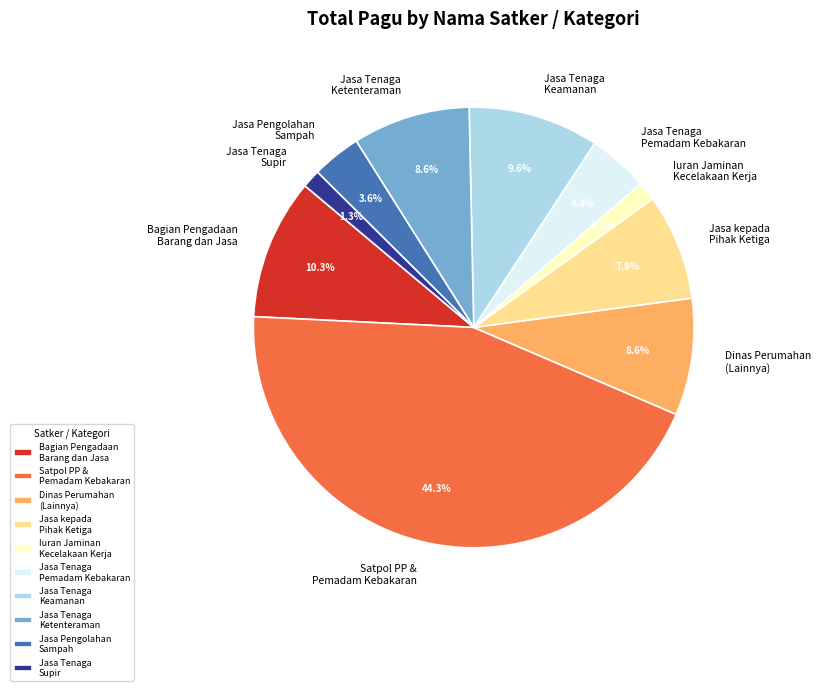

To the nearest percent, what is the combined percentage of Jasa Tenaga Keamanan and Jasa Tenaga Supir?

11%